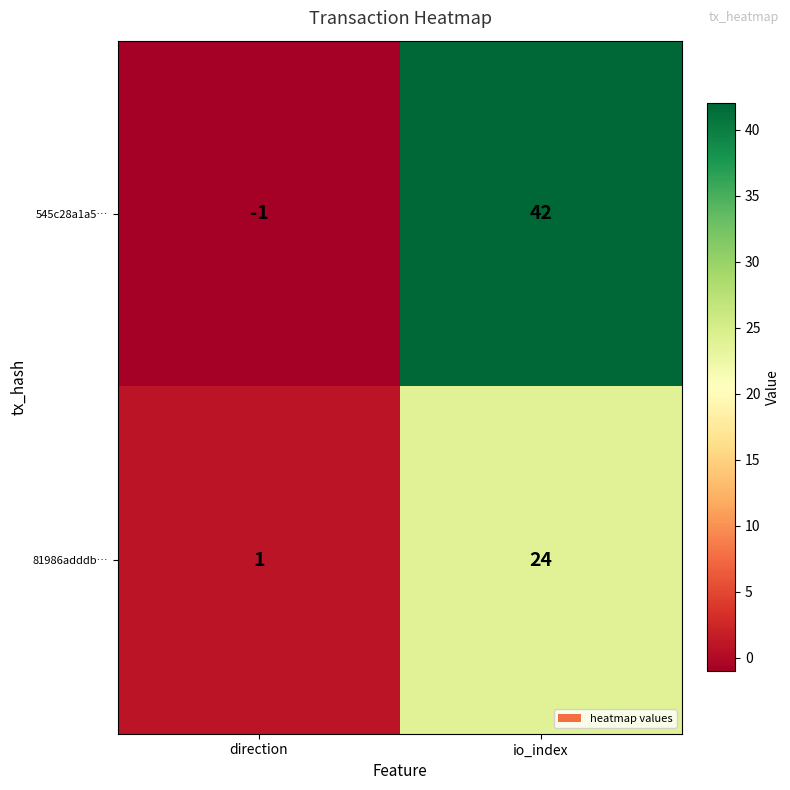

True or false: 81986adddb… has a value of 24 at io_index.

True